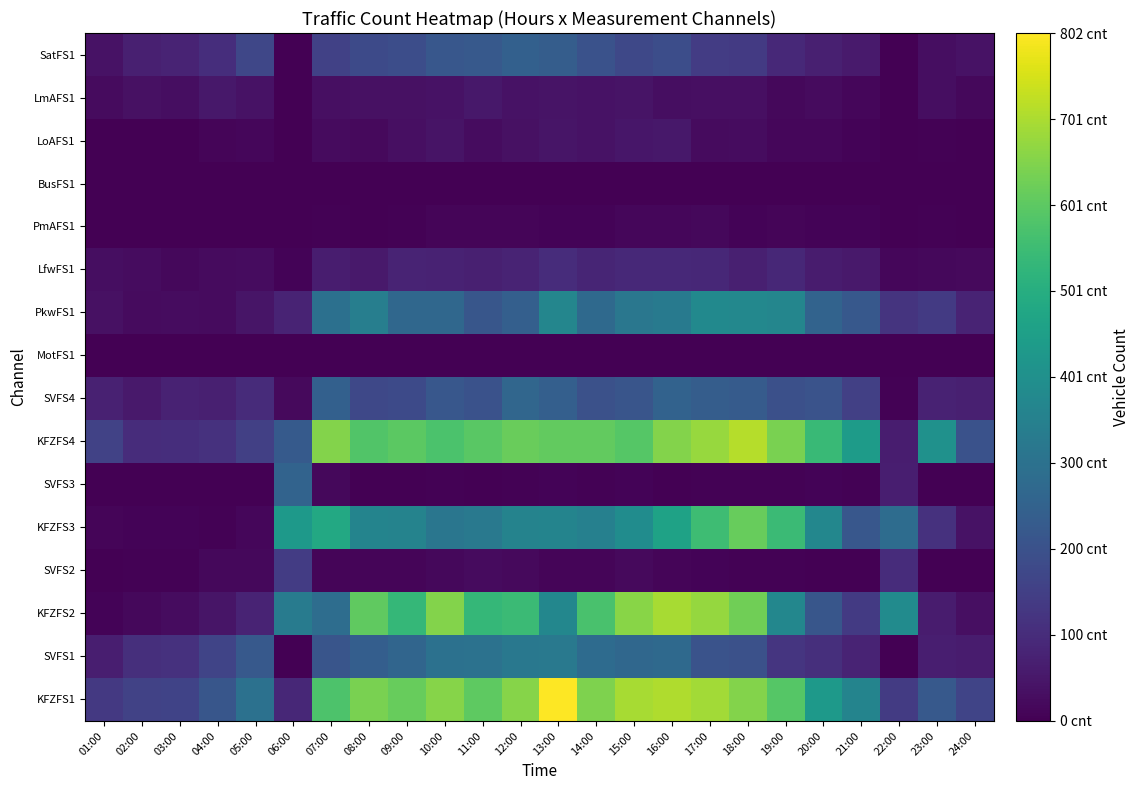

At 22:00, list the series in order from largest to smallest.

KFZFS2, KFZFS3, KFZFS1, PkwFS1, SVFS2, SVFS3, KFZFS4, LfwFS1, SVFS4, SVFS1, SatFS1, PmAFS1, LmAFS1, MotFS1, BusFS1, LoAFS1